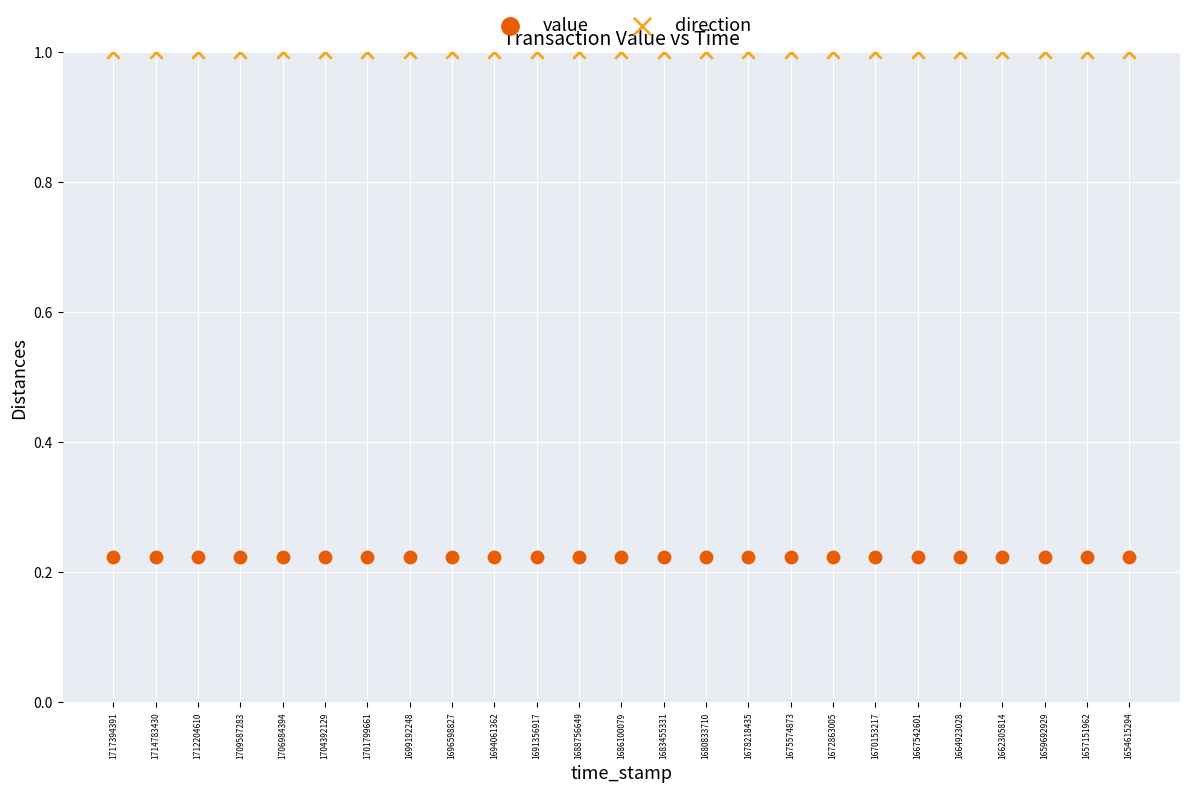

Which series reaches the maximum Y coordinate?

direction